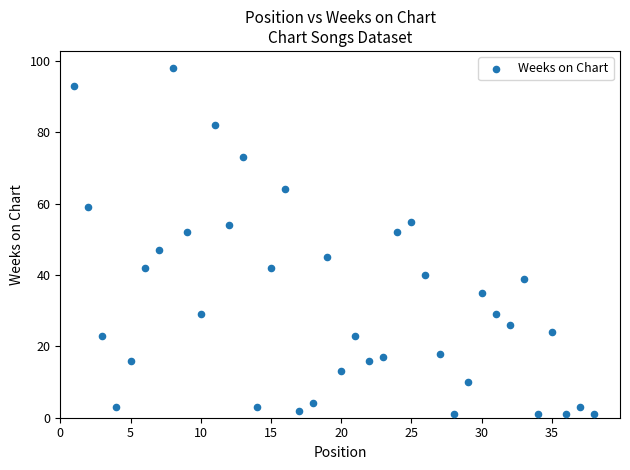

What is the range of Y values (max minus min)?

97